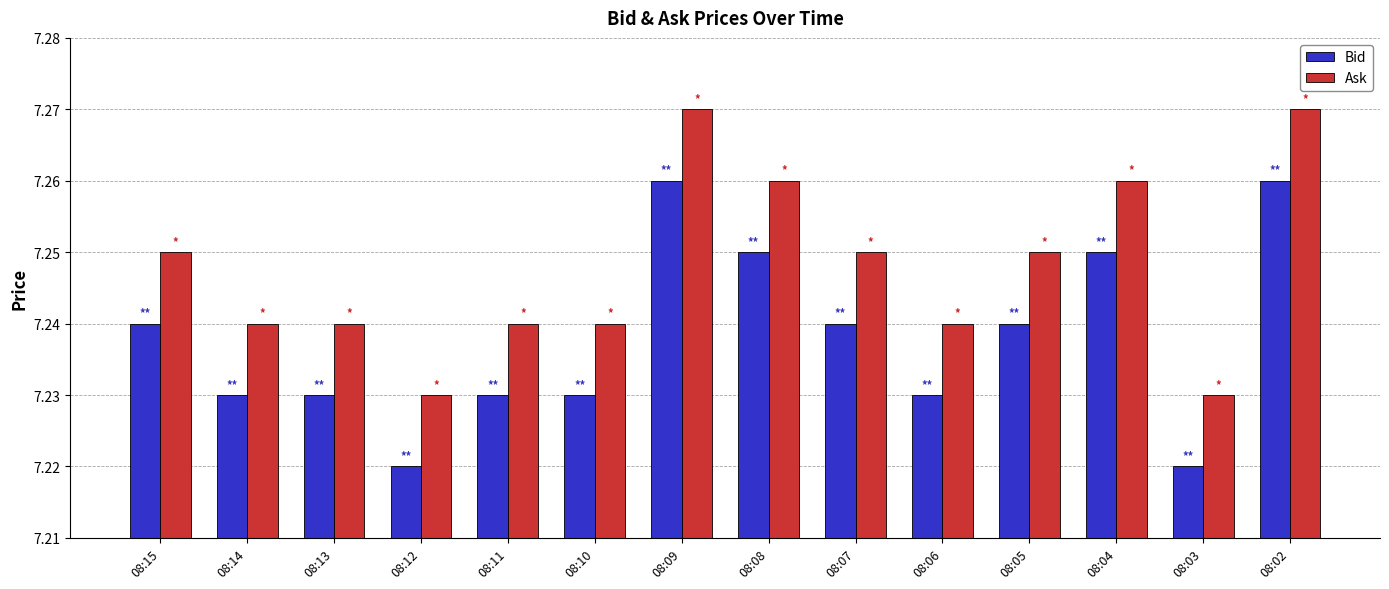

What is the sum of the Bid values at 08:05 and 08:02?

14.5